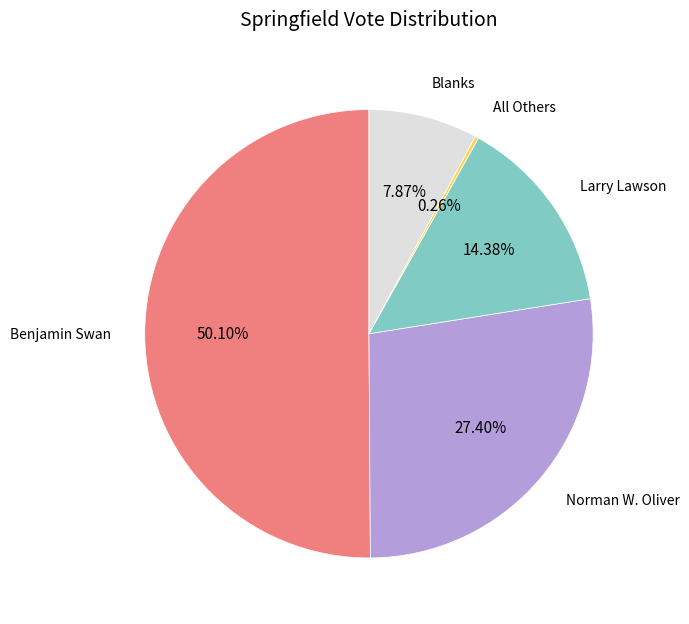

What is the total percentage of Norman W. Oliver and Larry Lawson?

41.8%